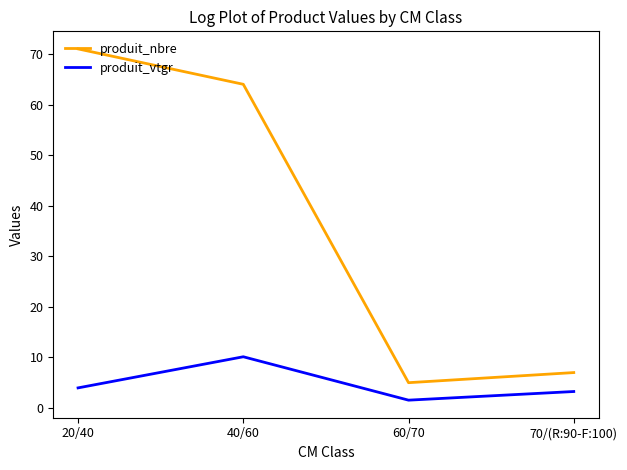

What is the minimum value for produit_nbre?

5.0